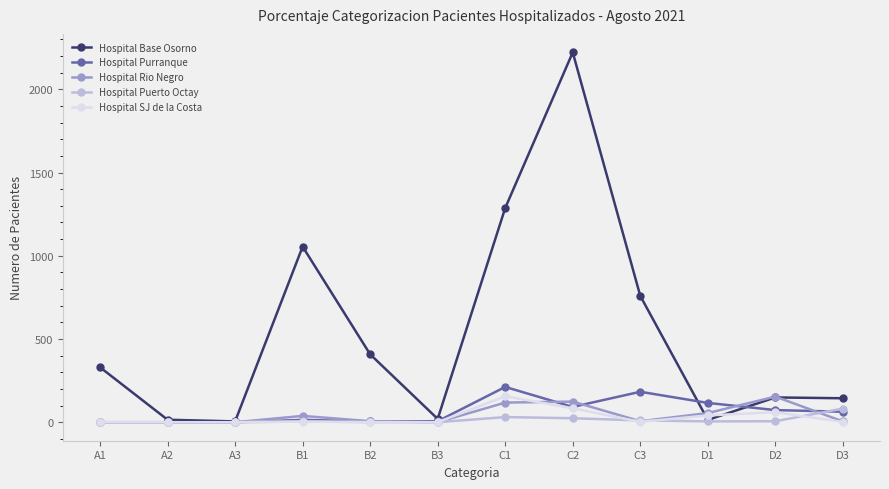

The value of Hospital SJ de la Costa at A2 is 107. True or false?

False